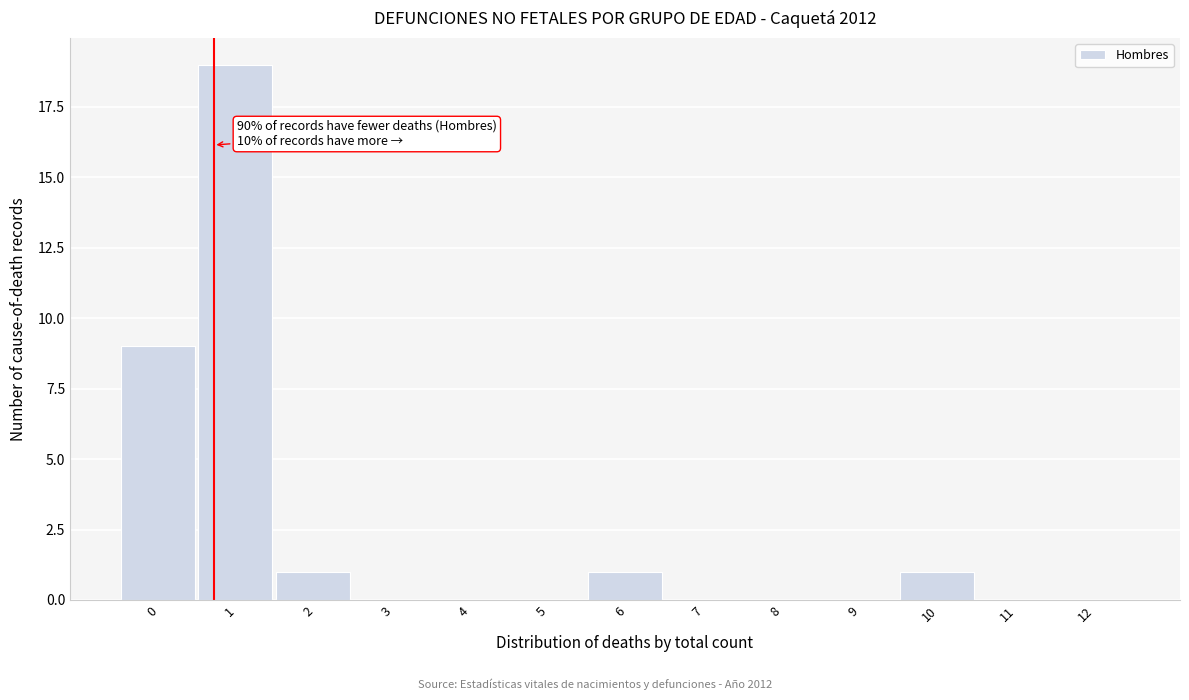

Reading left to right, what are all the values shown in this chart?

0=9	1=19	2=1	3=0	4=0	5=0	6=1	7=0	8=0	9=0	10=1	11=0	12=0